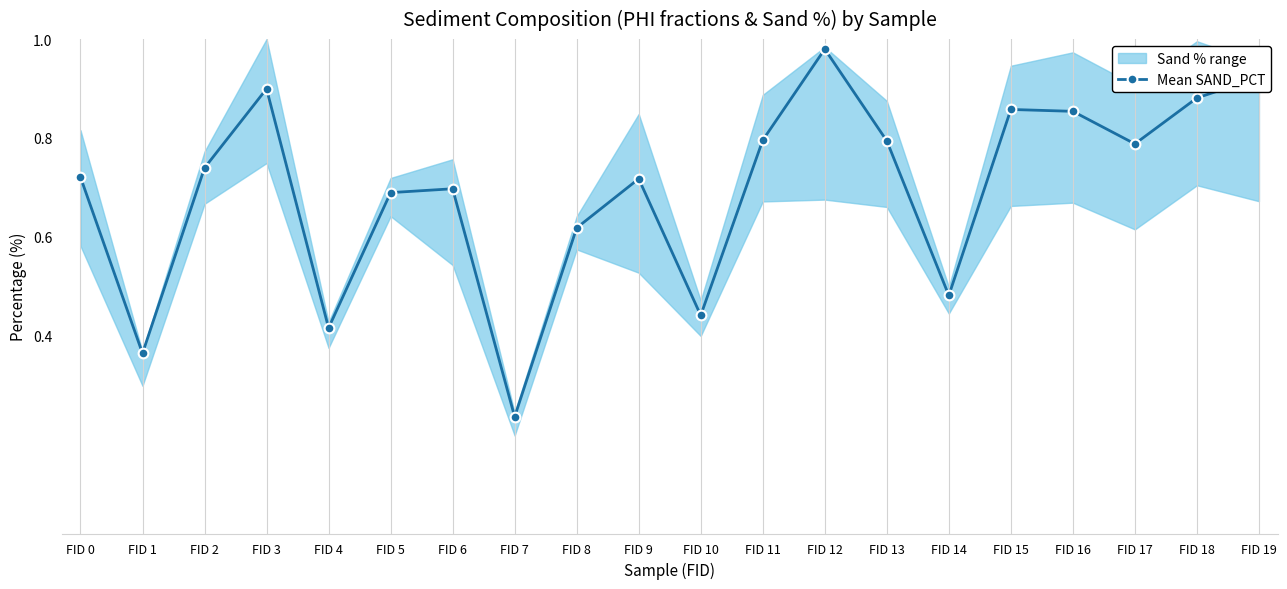

What is the change in value from FID 8 to FID 9?

+0.1